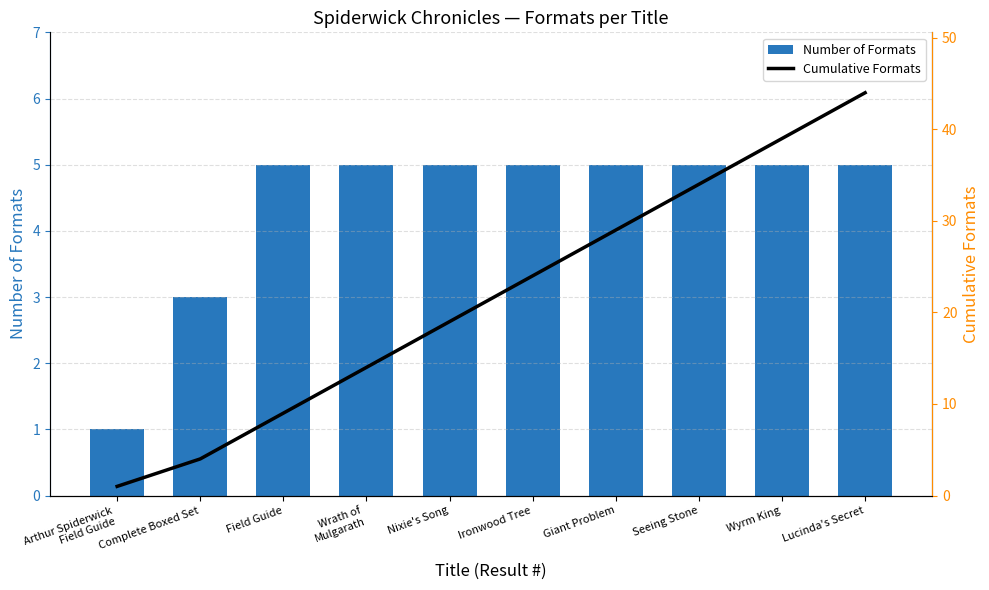

At which label is Cumulative Formats closest to 22?

Ironwood Tree